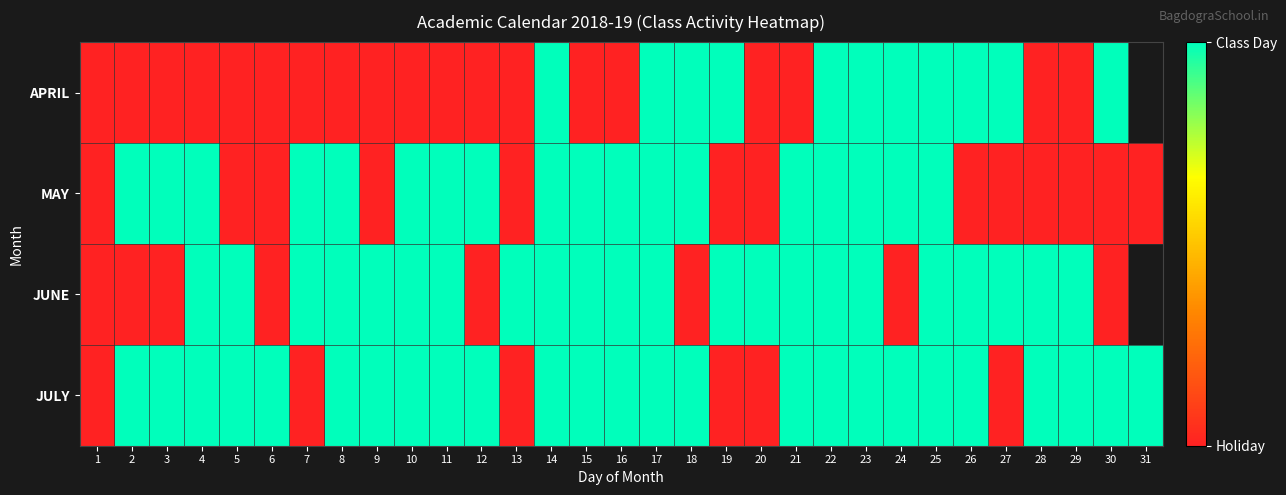

Which series has the largest range (max minus min)?

APRIL